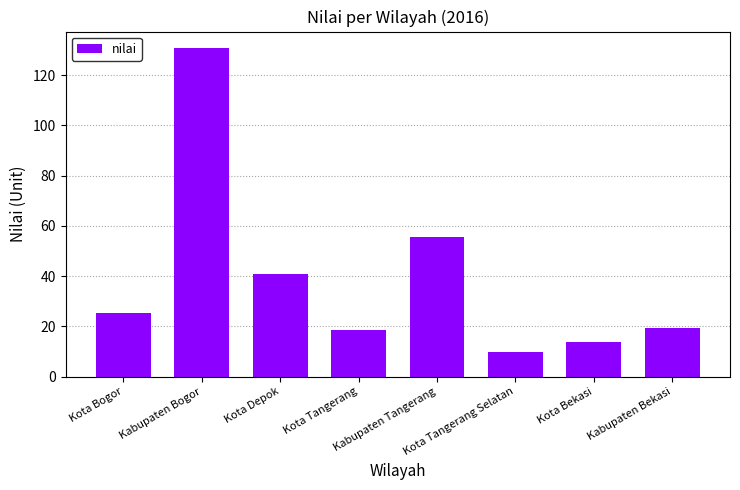

How many values are below 25?

4